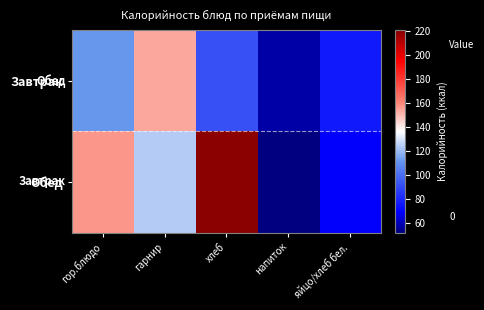

Reading left to right, extract all data points from this chart.

Завтрак: гор.блюдо=112.0	гарнир=154.0	хлеб=91.9	напиток=58.0	яйцо/хлеб бел.=76.0
Обед: гор.блюдо=157.0	гарнир=124.2	хлеб=220.5	напиток=52.2	яйцо/хлеб бел.=68.9